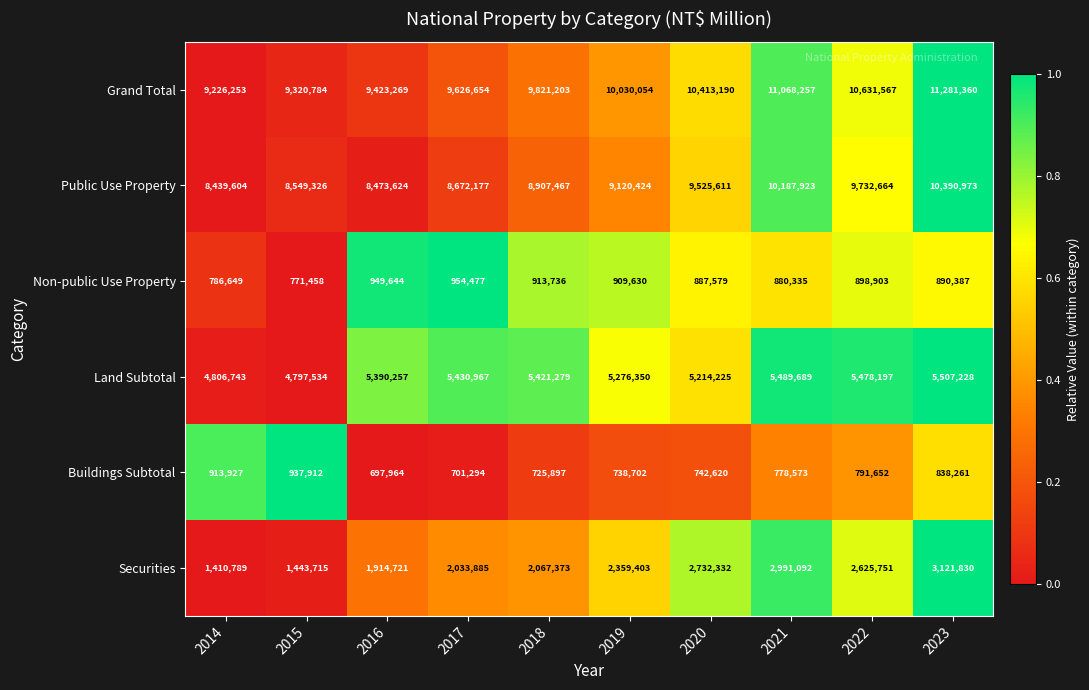

Is the value of Buildings Subtotal at 2019 greater than the value of Non-public Use Property at 2014?

No